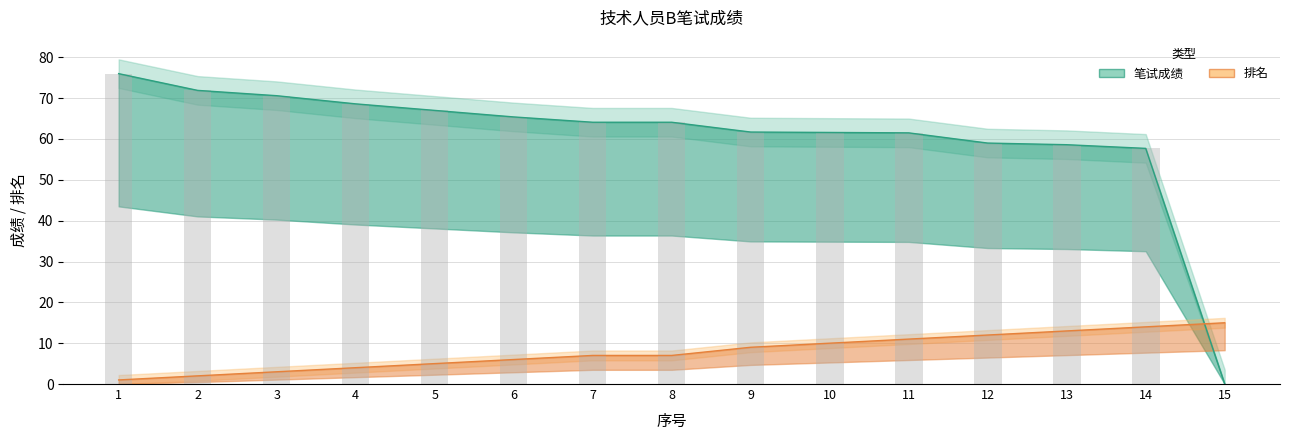

Between 1 and 13, which series saw the biggest shift?

笔试成绩